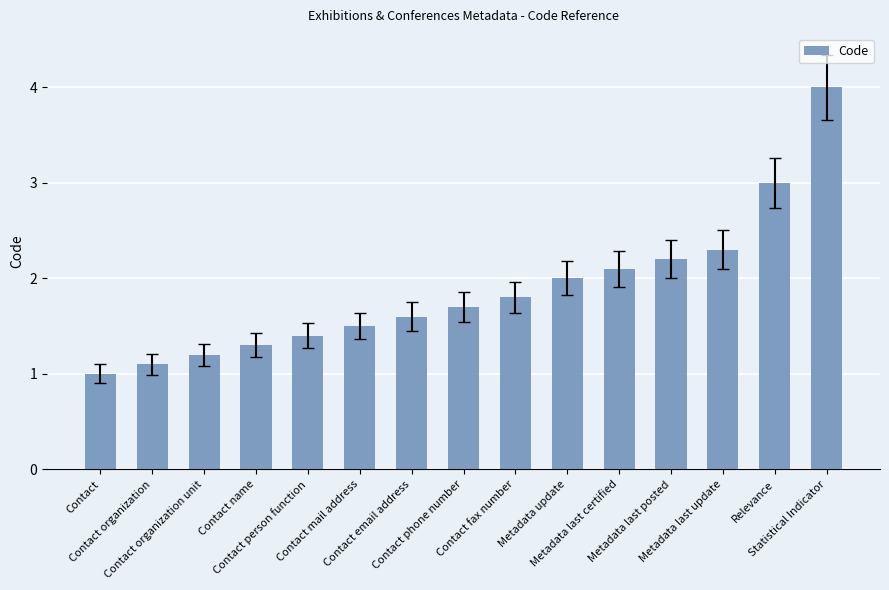

Reading left to right, what are all the values shown in this chart?

Contact=1.0	Contact organization=1.1	Contact organization unit=1.2	Contact name=1.3	Contact person function=1.4	Contact mail address=1.5	Contact email address=1.6	Contact phone number=1.7	Contact fax number=1.8	Metadata update=2.0	Metadata last certified=2.1	Metadata last posted=2.2	Metadata last update=2.3	Relevance=3.0	Statistical Indicator=4.0